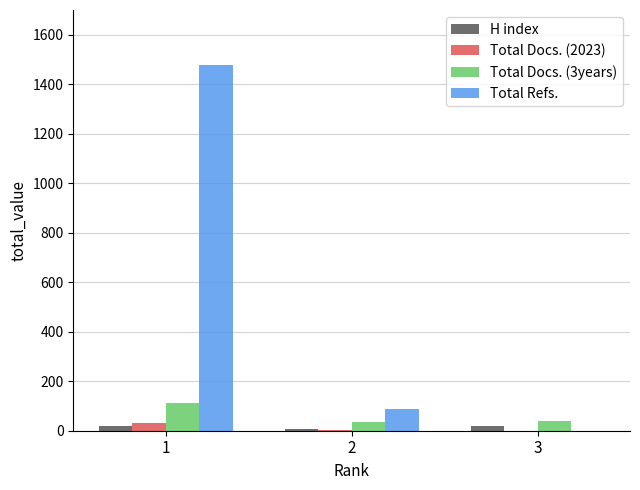

The value of Total Docs. (3years) at 2 is 36. True or false?

True